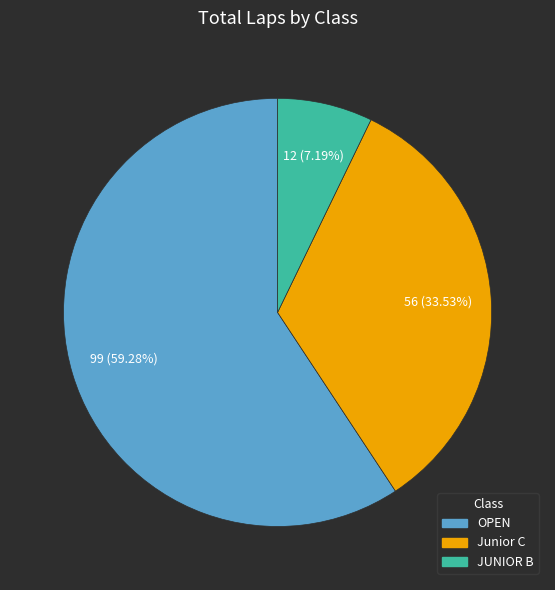

Does any single category account for the majority?

Yes